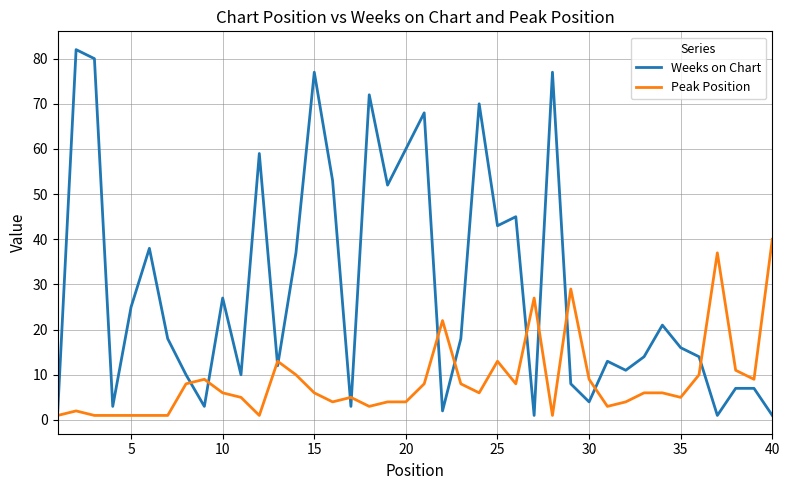

How many intersections are there between Peak Position and Weeks on Chart?

13